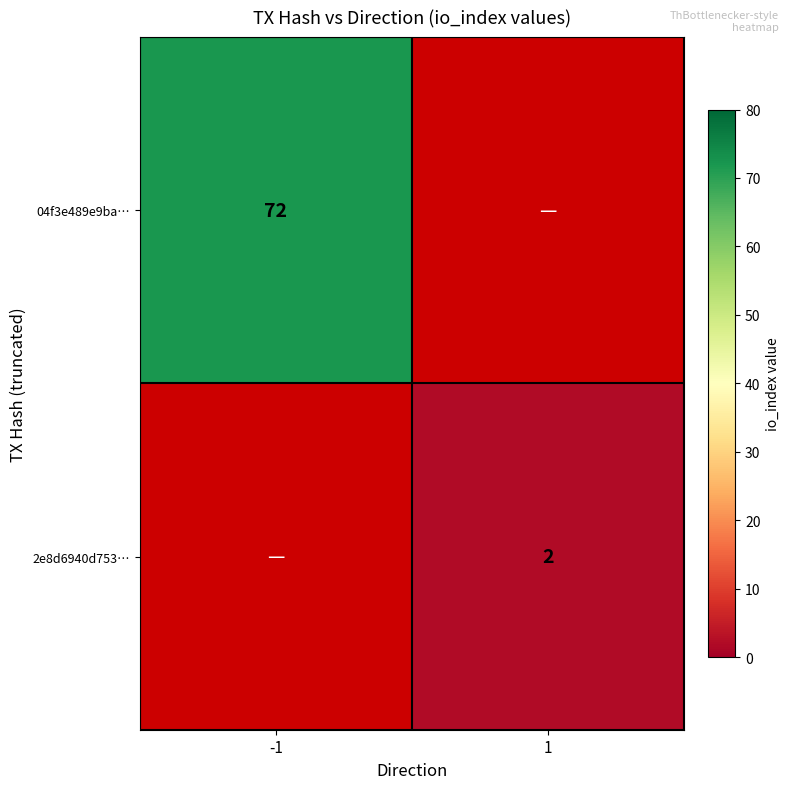

The 2e8d6940d753… series shows 2 at 1. True or false?

True